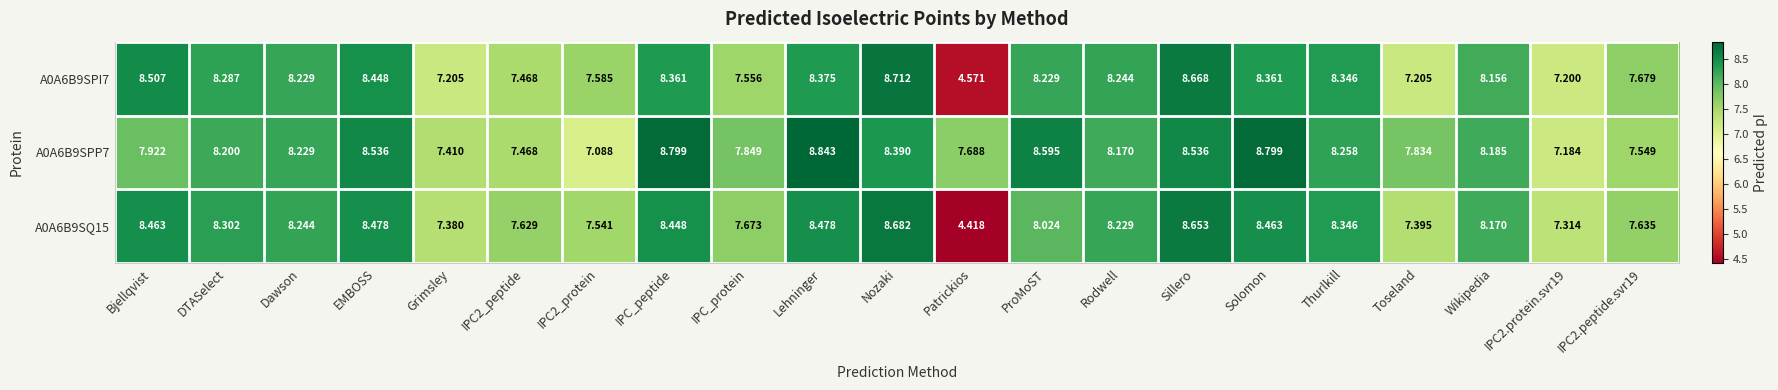

Is the value of A0A6B9SPP7 at Bjellqvist greater than the value of A0A6B9SQ15 at Rodwell?

No